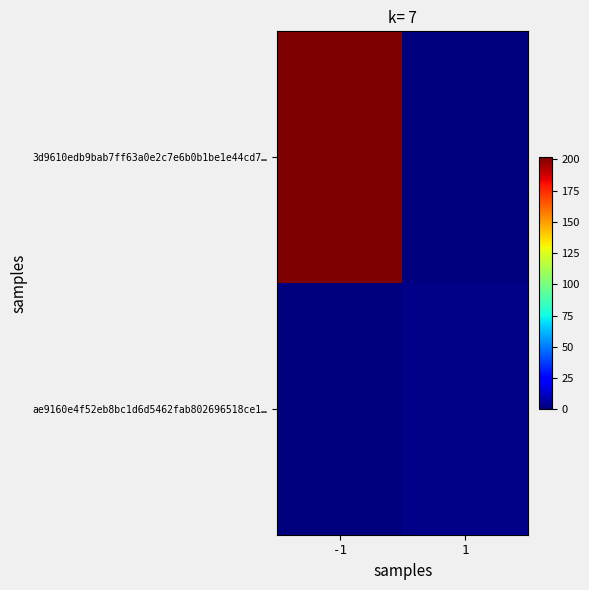

Which has a higher value, -1 or 1?

-1